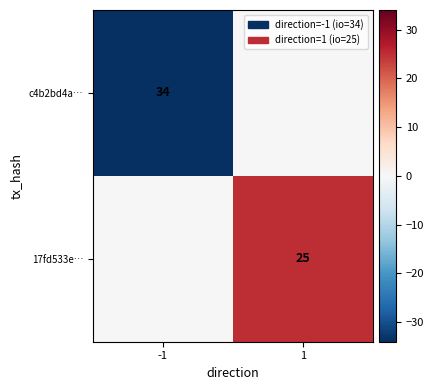

Is it true that c4b2bd4a… equals 34 at -1?

True